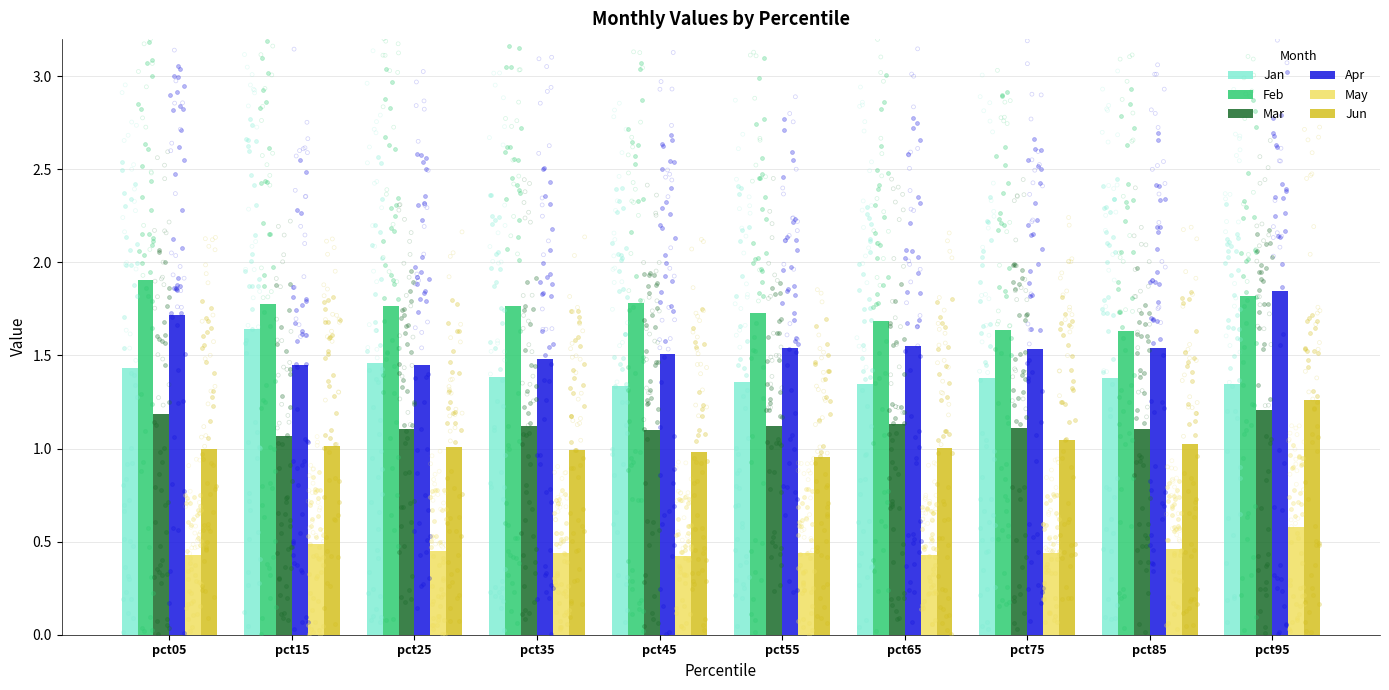

Which series reaches the maximum Y coordinate?

Feb